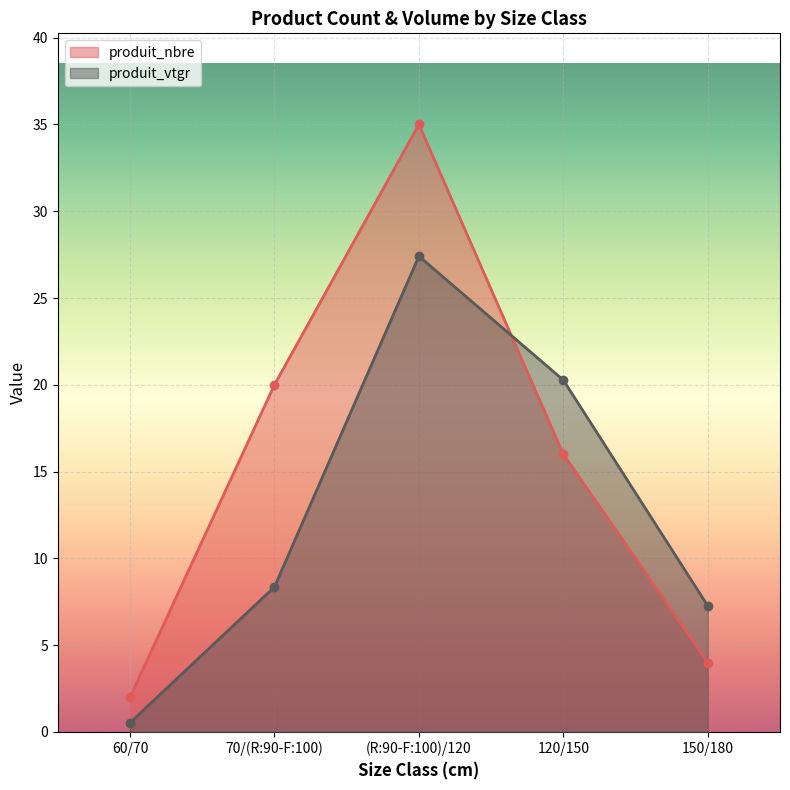

What is the label of the 2nd point from the right?

120/150